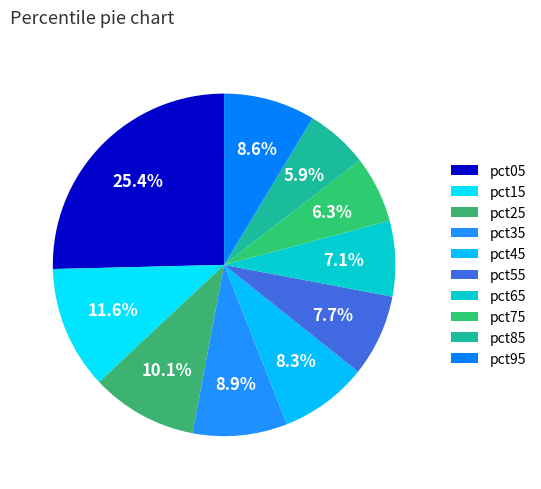

Rank the categories by value from lowest to highest.

pct85, pct75, pct65, pct55, pct45, pct95, pct35, pct25, pct15, pct05